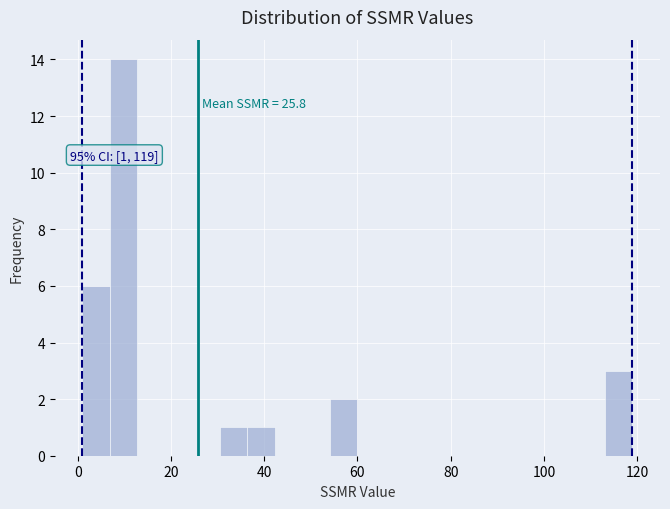

Read against the x-axis, roughly where is the centre of the tallest bar?

10